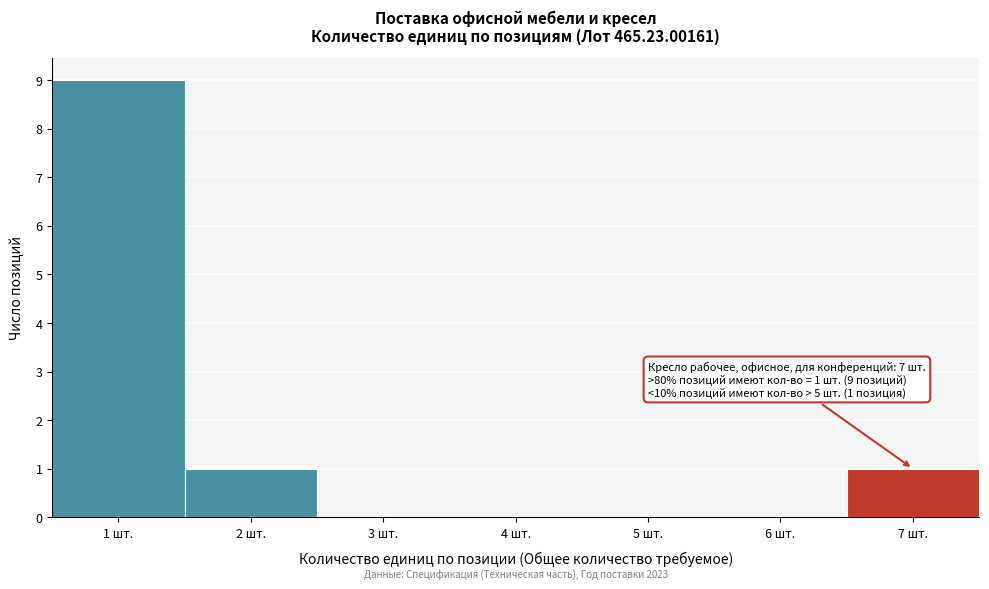

Over which range of the x-axis is the bar tallest?

0.5 to 1.5